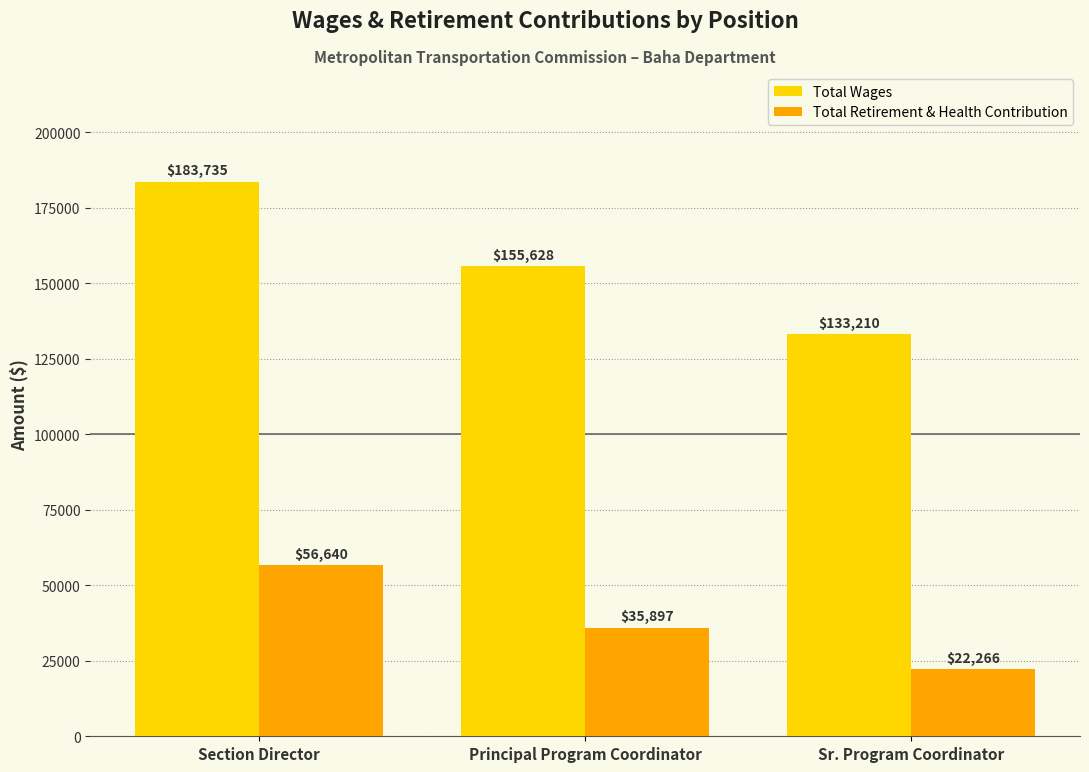

List the labels in order of Total Wages value, smallest first.

Sr. Program Coordinator, Principal Program Coordinator, Section Director